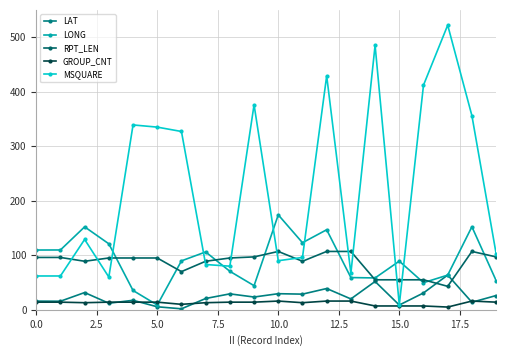

How many distinct data groups are displayed?

5